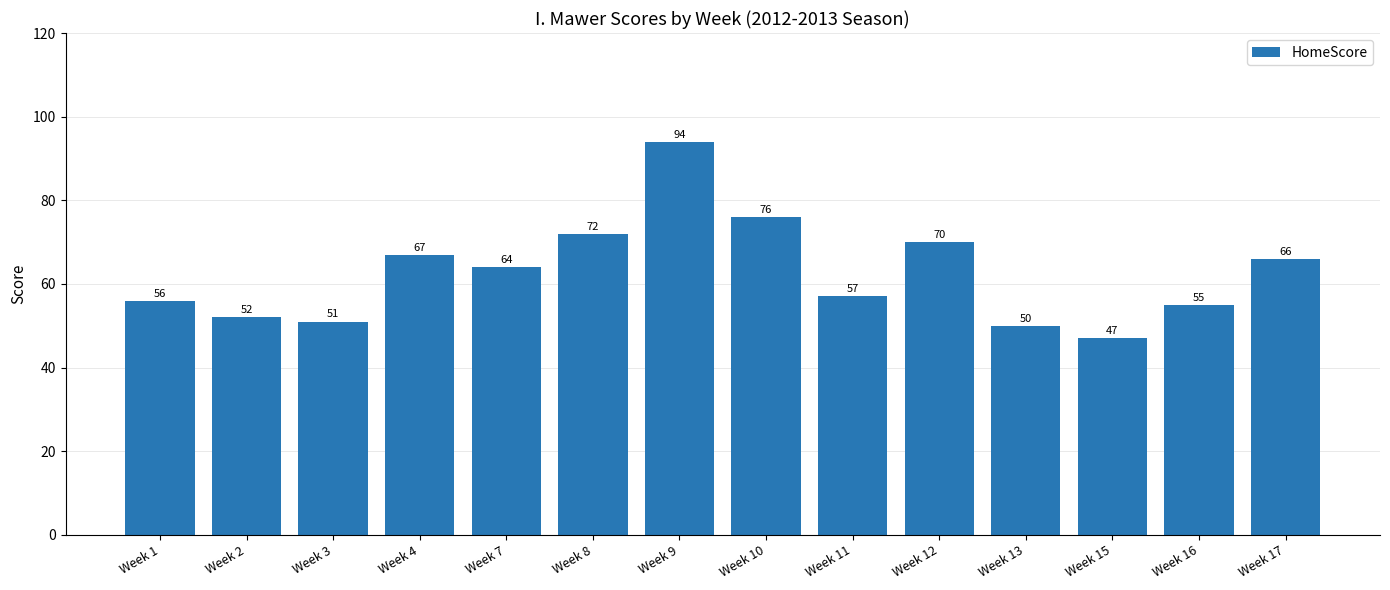

What is the value of the 4th bar from the left?

67